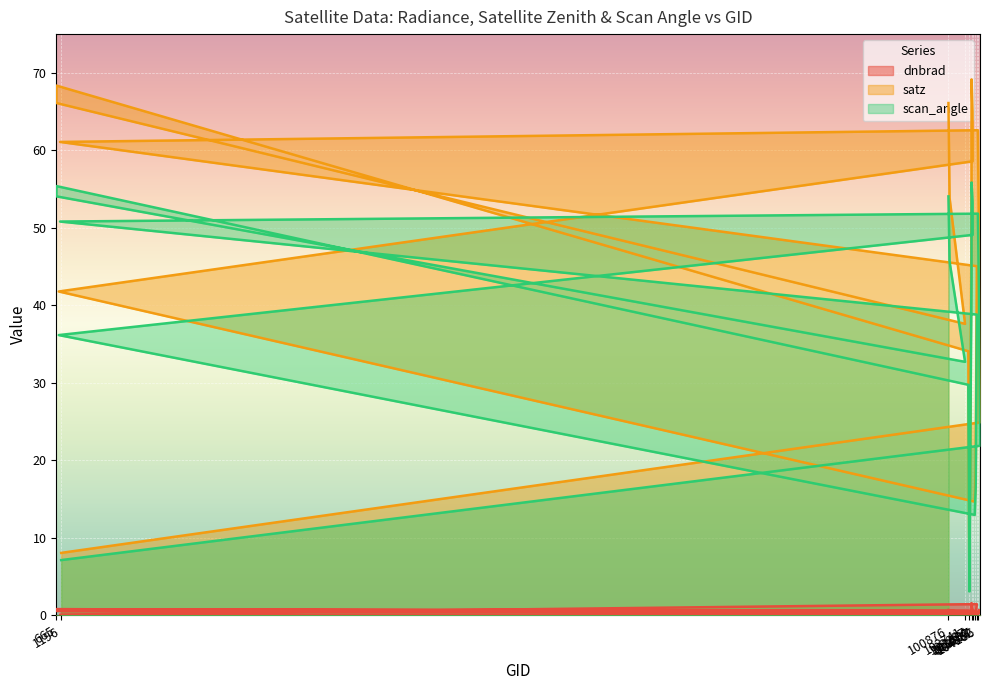

What is the average value of the dnbrad series?

0.6